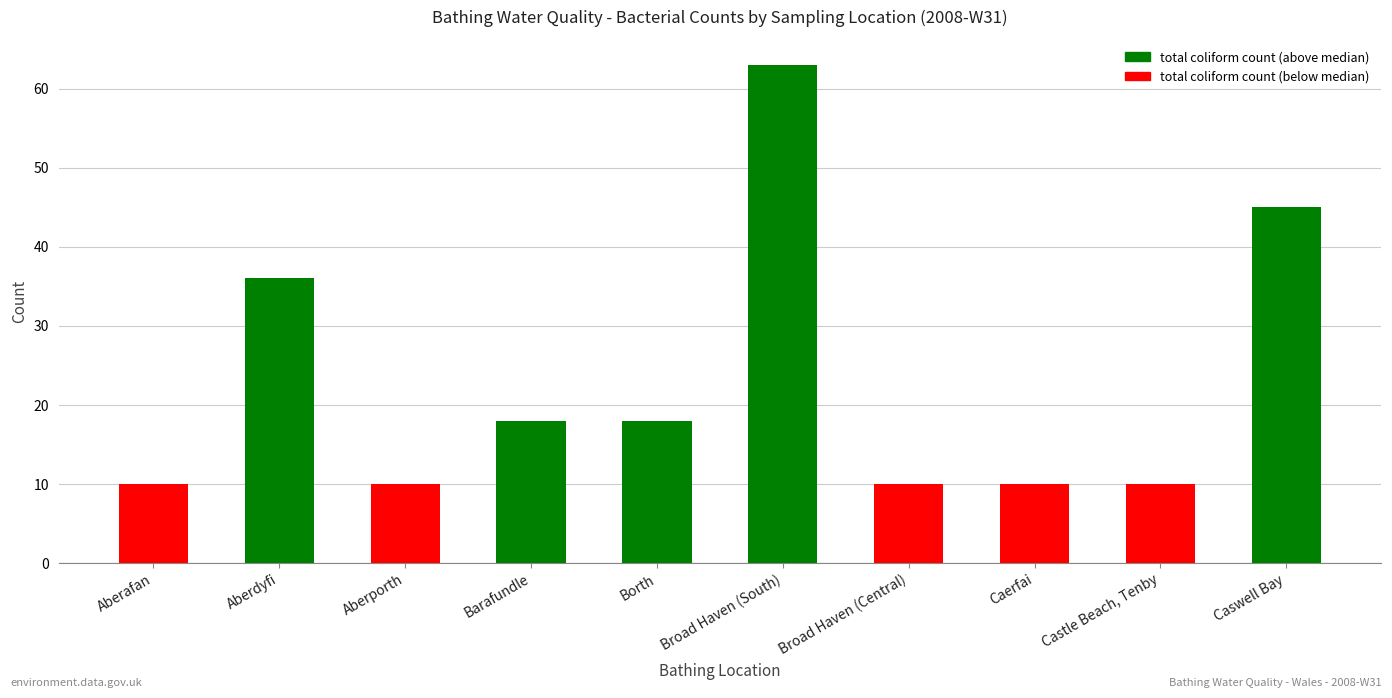

How many values are between 10 and 36?

8